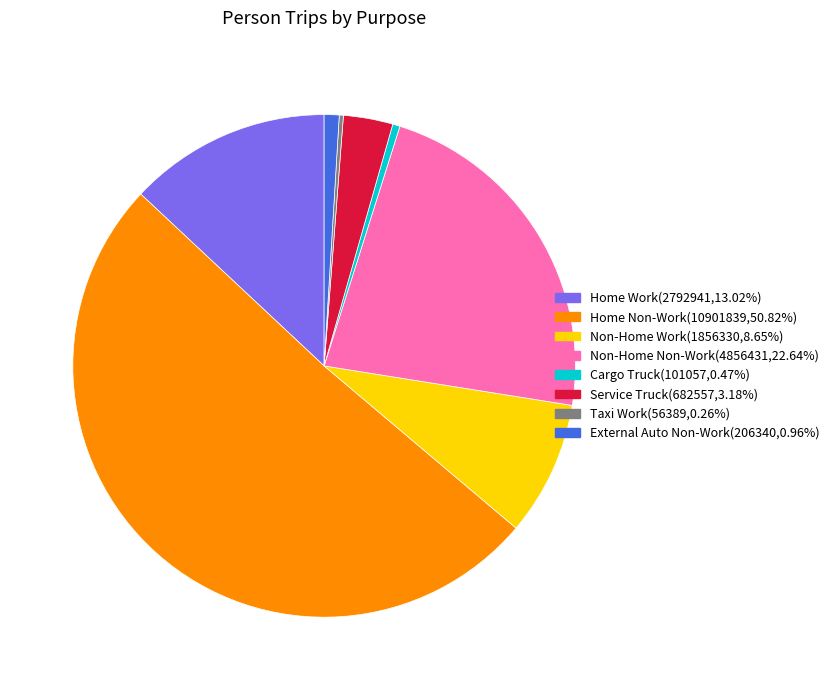

What is the largest slice in the pie chart?

Home Non-Work